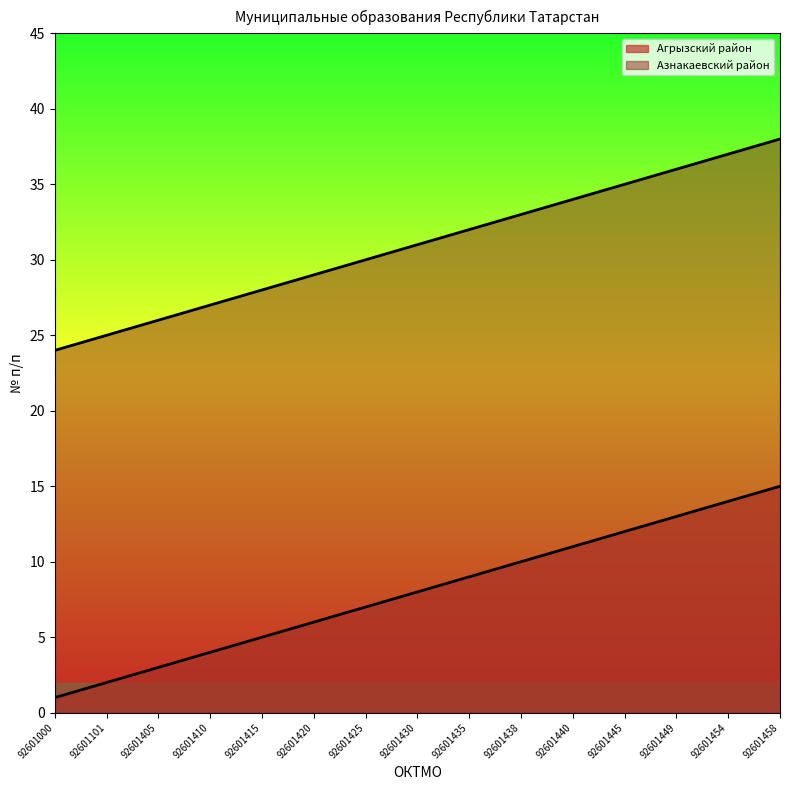

Which series has the largest total across all categories?

Азнакаевский район